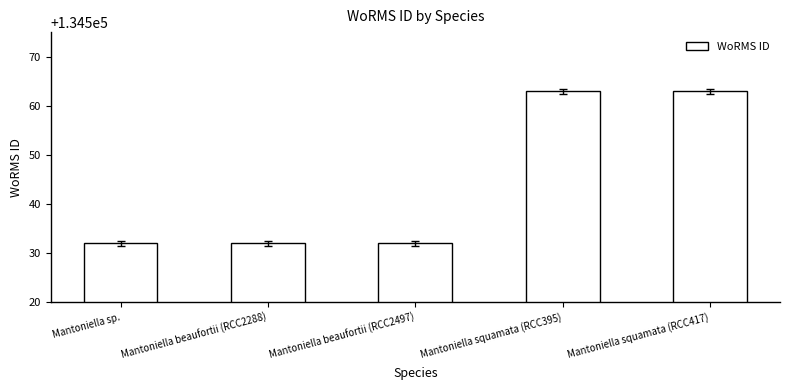

What position from the right is Mantoniella beaufortii (RCC2288)?

4